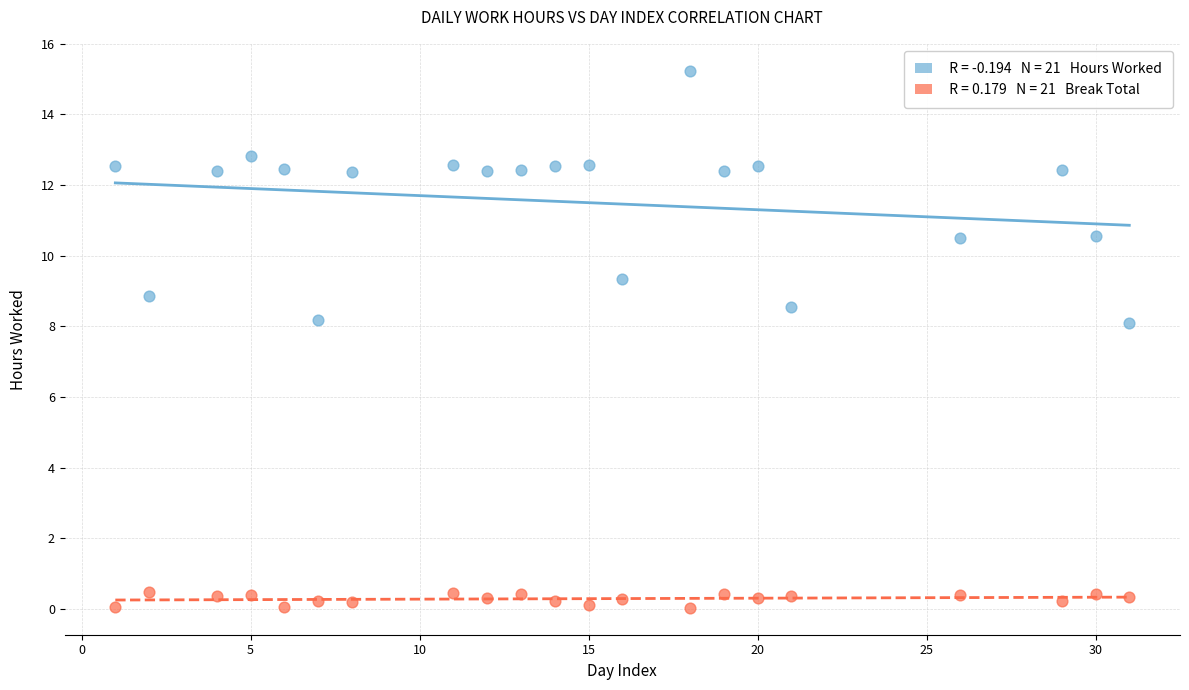

Across all data points, what is the range of X values (max minus min)?

30.0